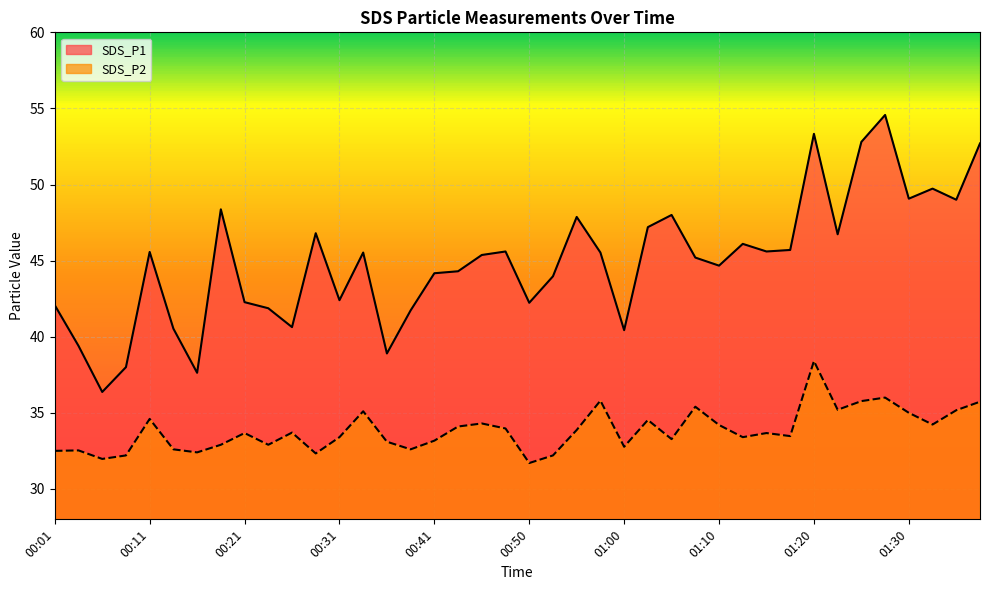

Rank the categories by SDS_P1 value from lowest to highest.

00:06, 00:16, 00:09, 00:36, 00:04, 01:00, 00:13, 00:26, 00:38, 00:23, 00:01, 00:50, 00:21, 00:31, 00:53, 00:41, 00:43, 01:10, 01:08, 00:46, 00:33, 00:58, 00:11, 00:48, 01:15, 01:17, 01:12, 01:22, 00:28, 01:03, 00:55, 01:05, 00:18, 01:34, 01:30, 01:32, 01:37, 01:25, 01:20, 01:27